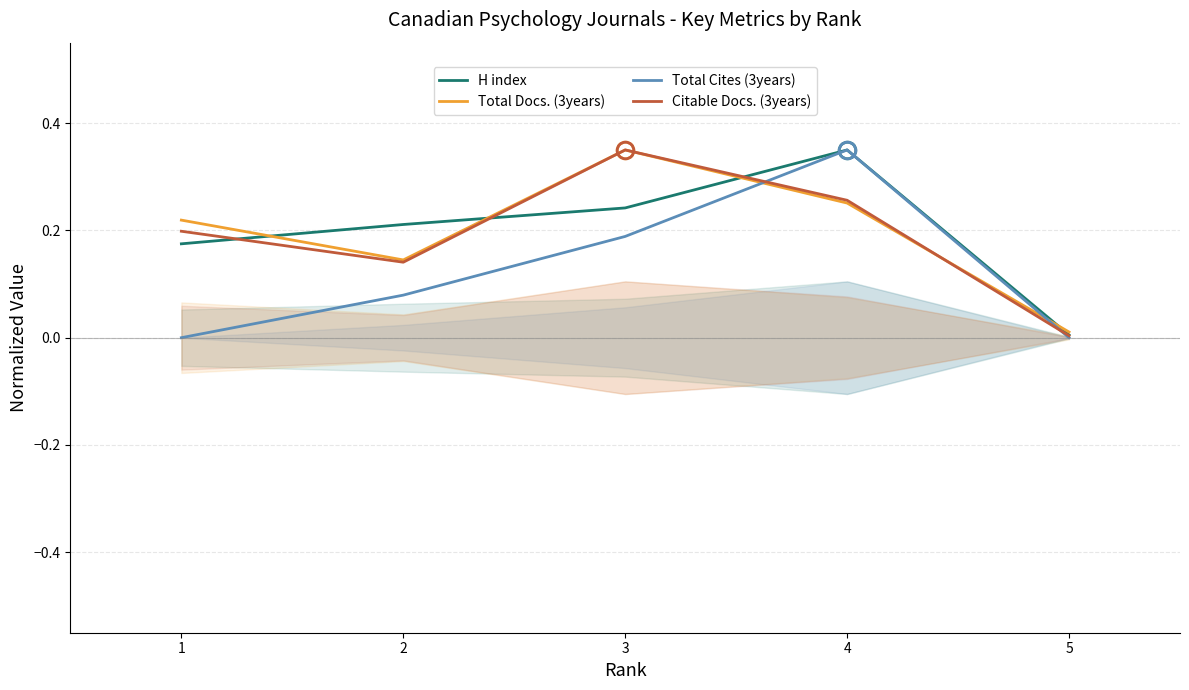

What is the average value of the Total Cites (3years) series?

0.1